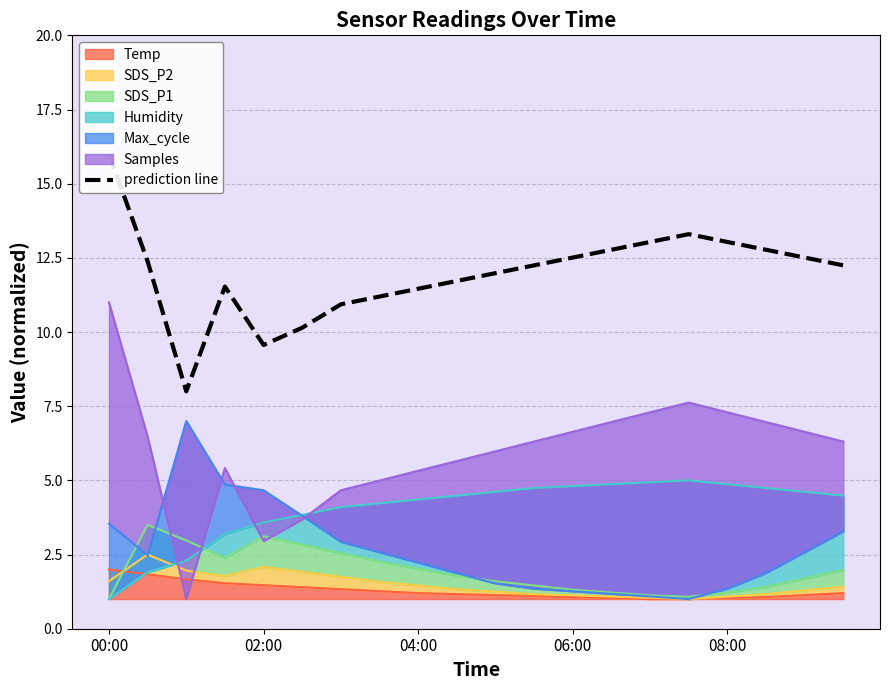

The Temp series shows 2.0 at 00:00. True or false?

True